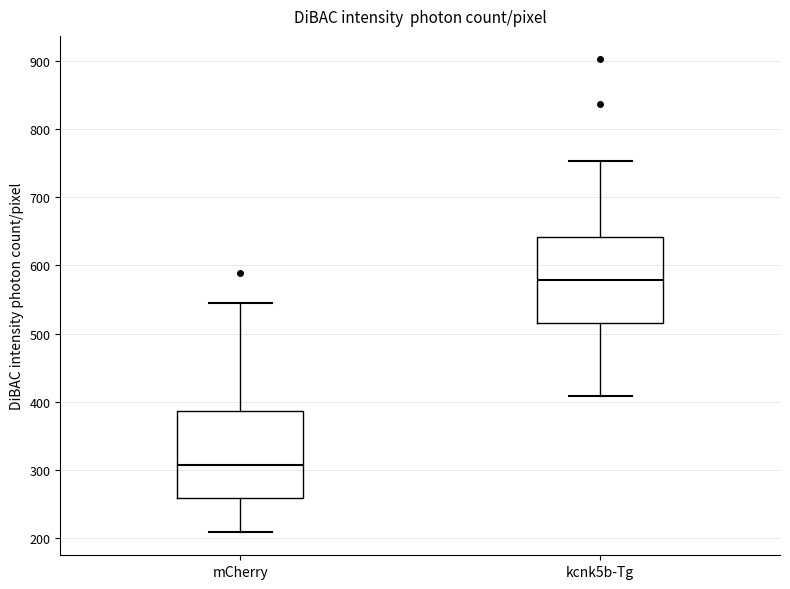

Reading left to right, read every box against the y-axis: the position of its median line, the range the box covers, and the ends of its whiskers. The values are not printed on the chart, so give them approximately, as read against the axis.

mCherry: median 310, box 260 to 390, whiskers 210 to 540
kcnk5b-Tg: median 580, box 520 to 640, whiskers 410 to 750